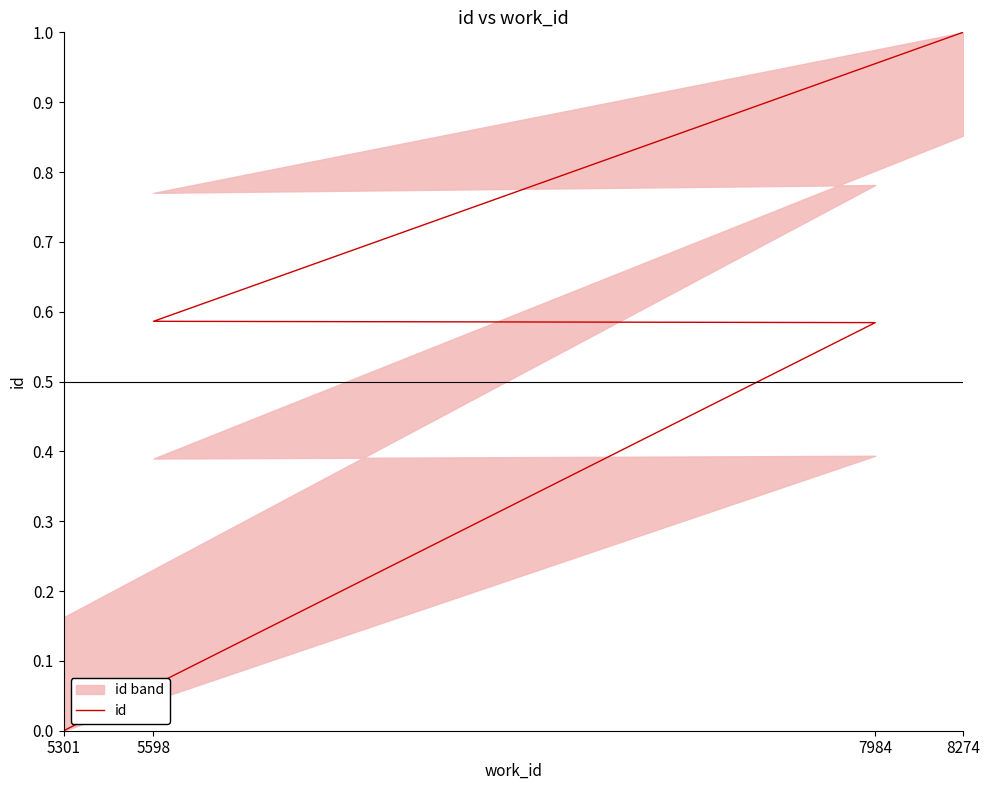

How many lines are shown in the chart?

1